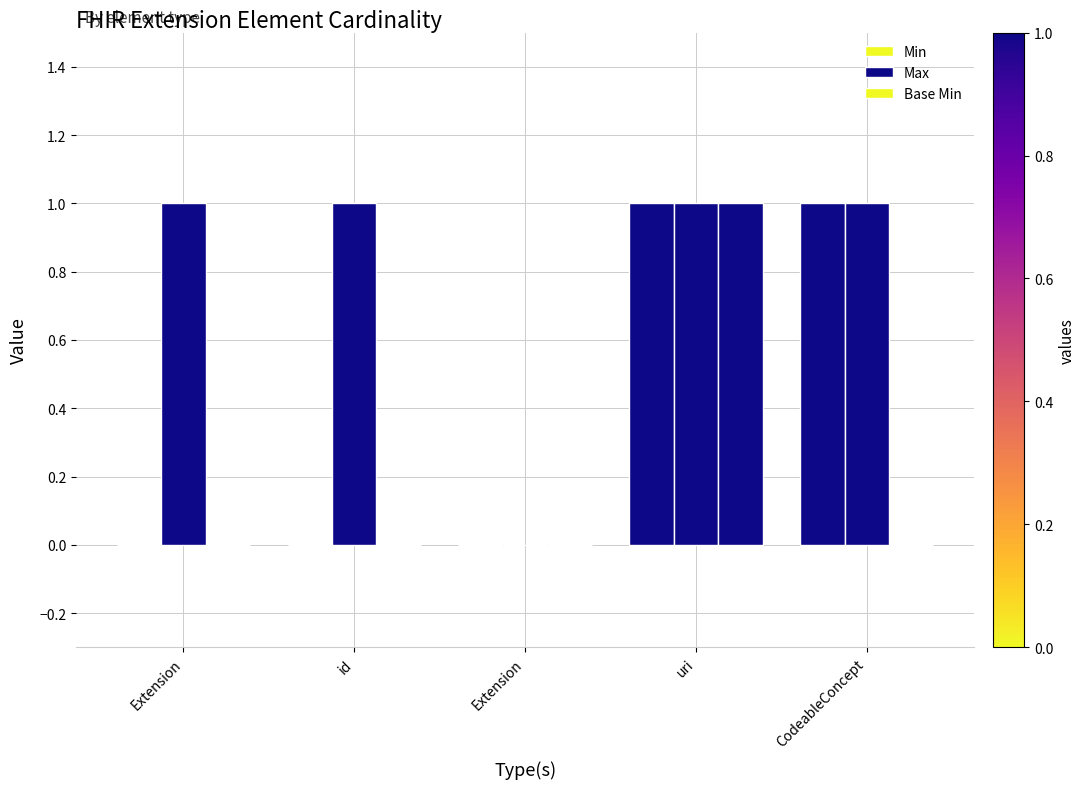

Reading left to right, transcribe all the data shown in this chart.

Min: 0	0	0	1	1
Max: 1	1	0	1	1
Base Min: 0	0	0	1	0